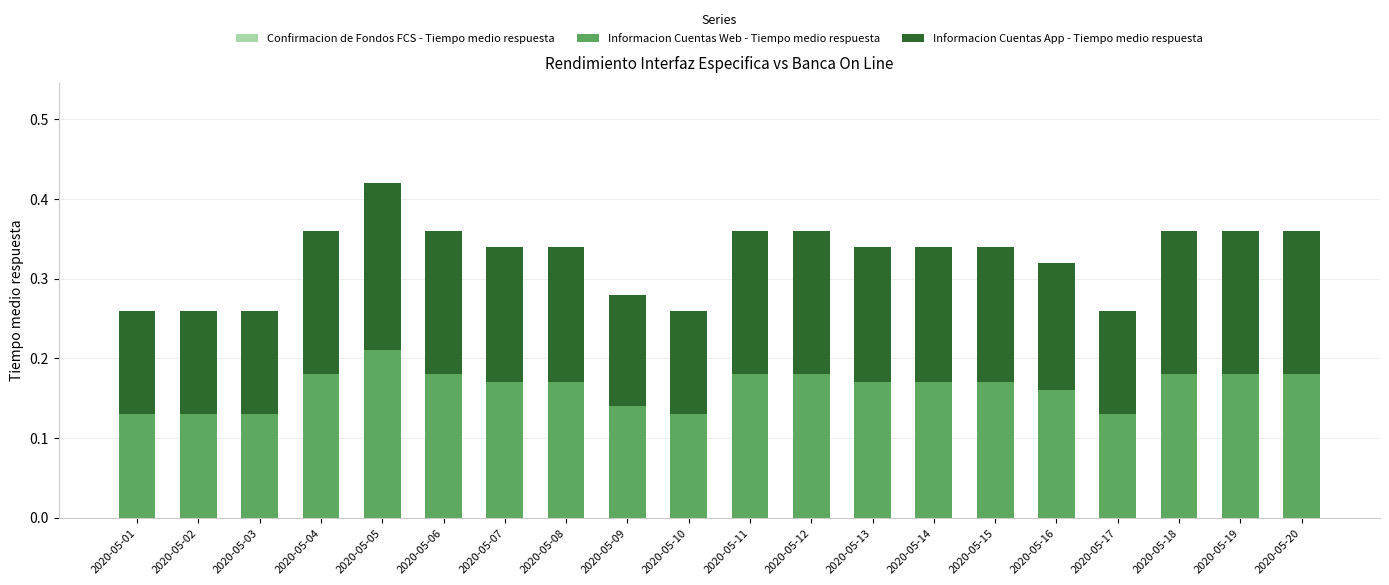

Count the Informacion Cuentas Web - Tiempo medio respuesta values in the range 0 to 1.

20